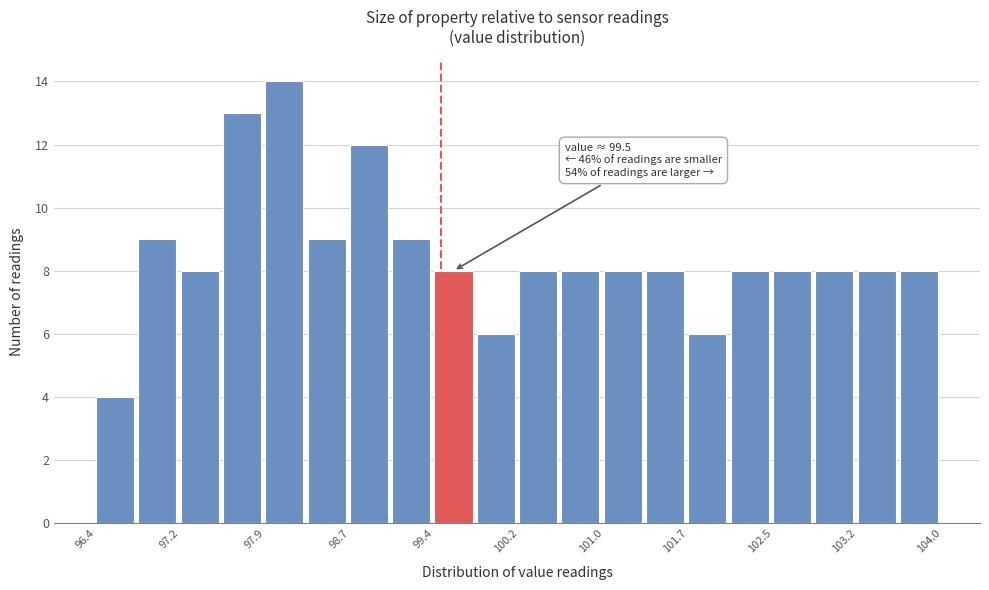

Around what value on the x-axis is the tallest bar? Give the approximate position of its centre, as read against the axis.

98.1